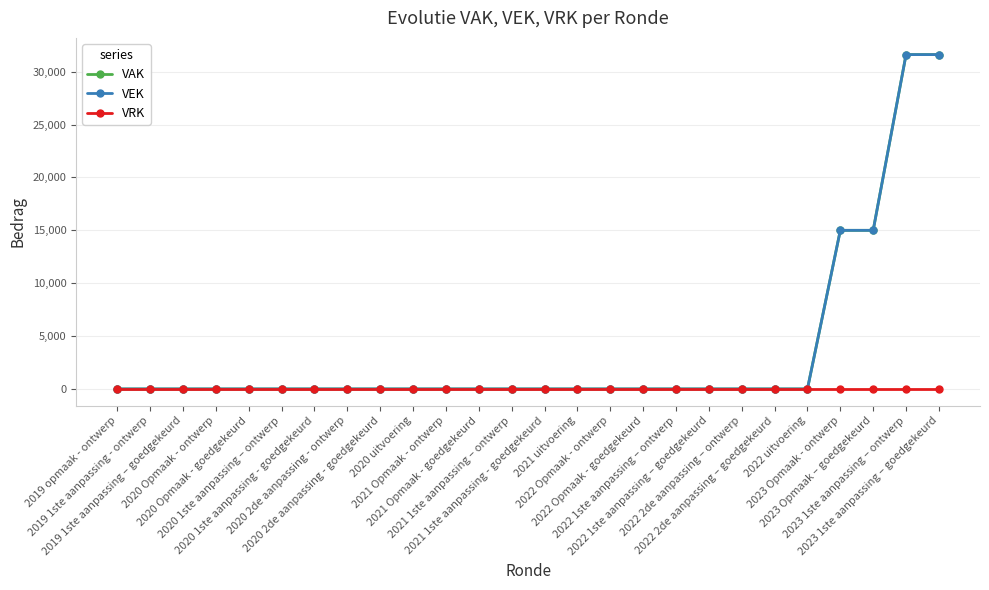

Is this an area chart (filled region under the line)?

No